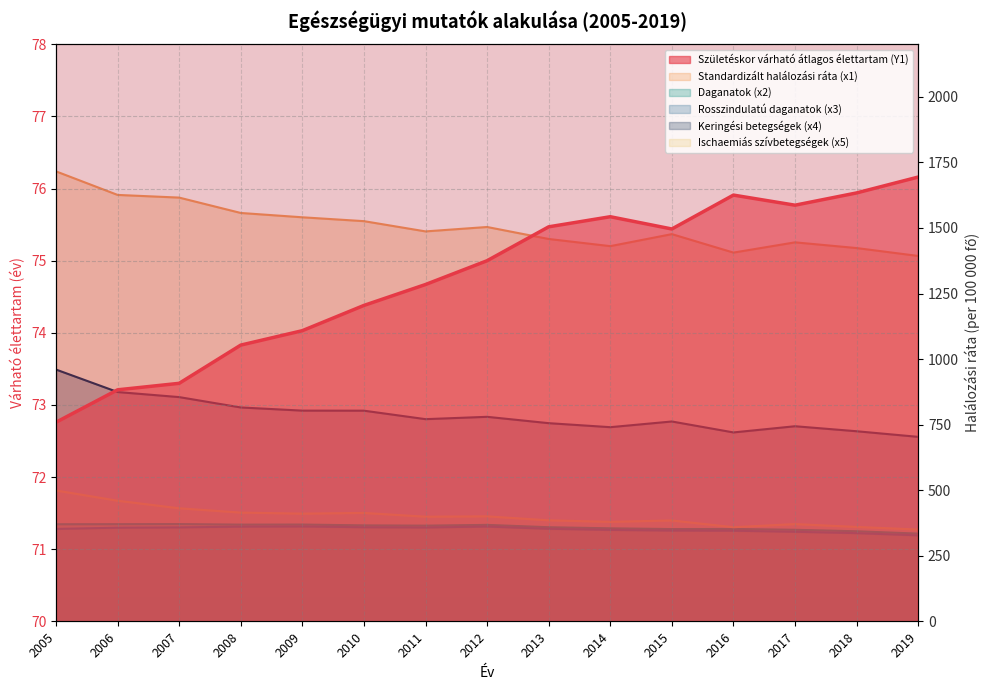

What is the average value of the Ischaemiás szívbetegségek (x5) series?

401.1